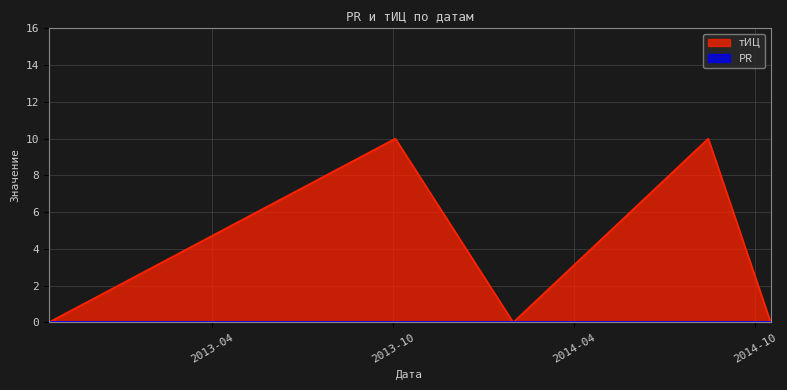

At which category does the data reach its first local peak?

2013-10-03